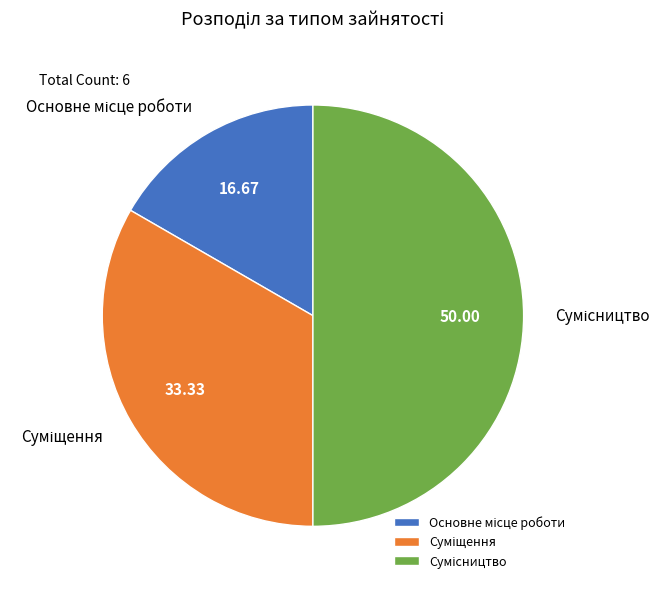

True or false: Суміщення accounts for 33% of the total.

True